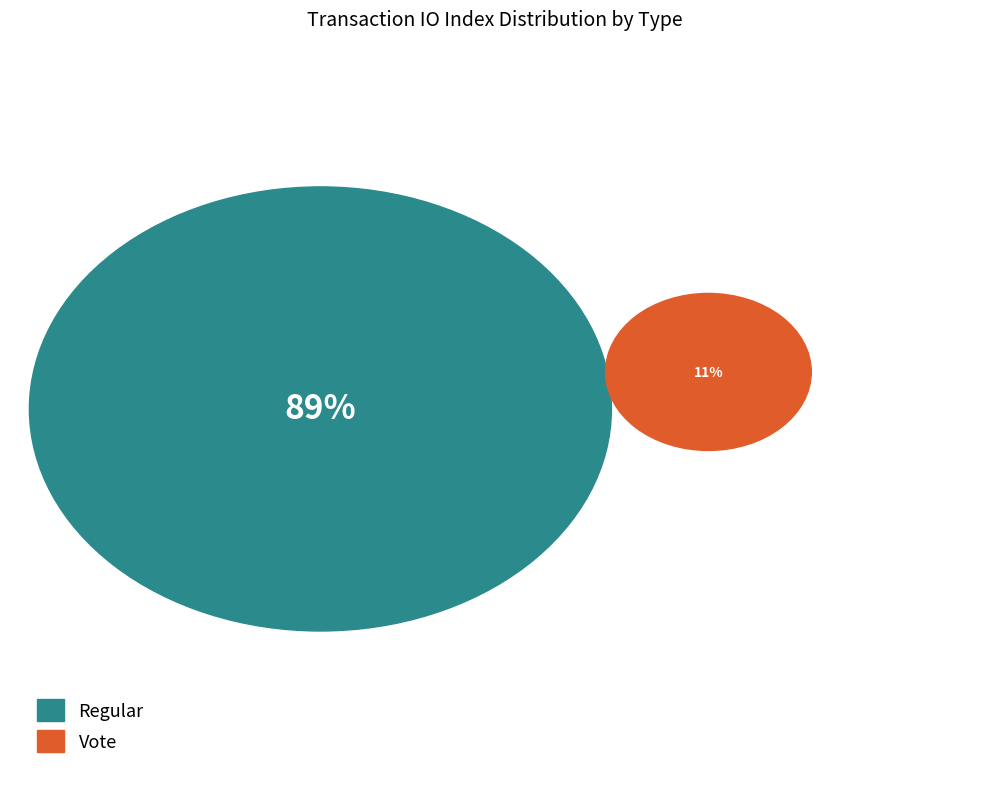

Which slice is the smallest?

Vote